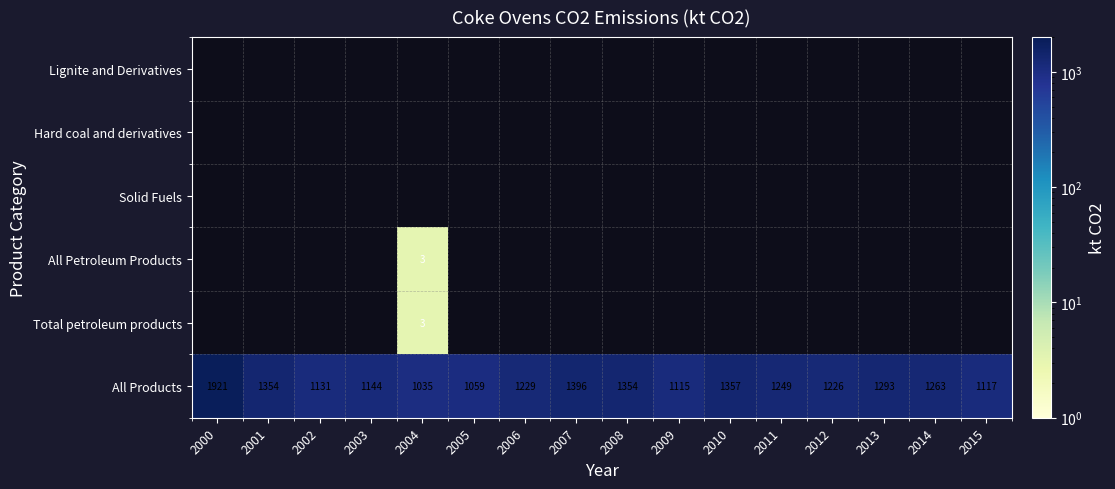

At which label does All Products reach its peak?

2000